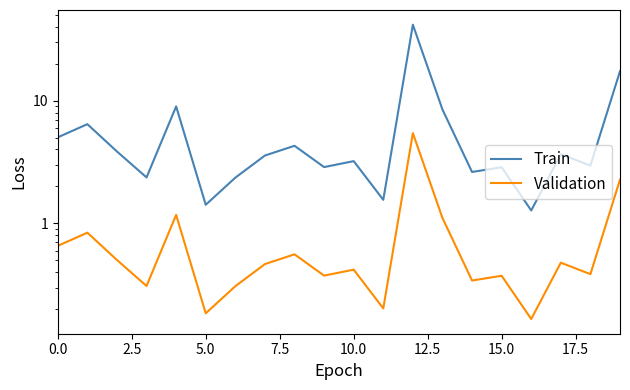

What position from the left is 5.0?

6